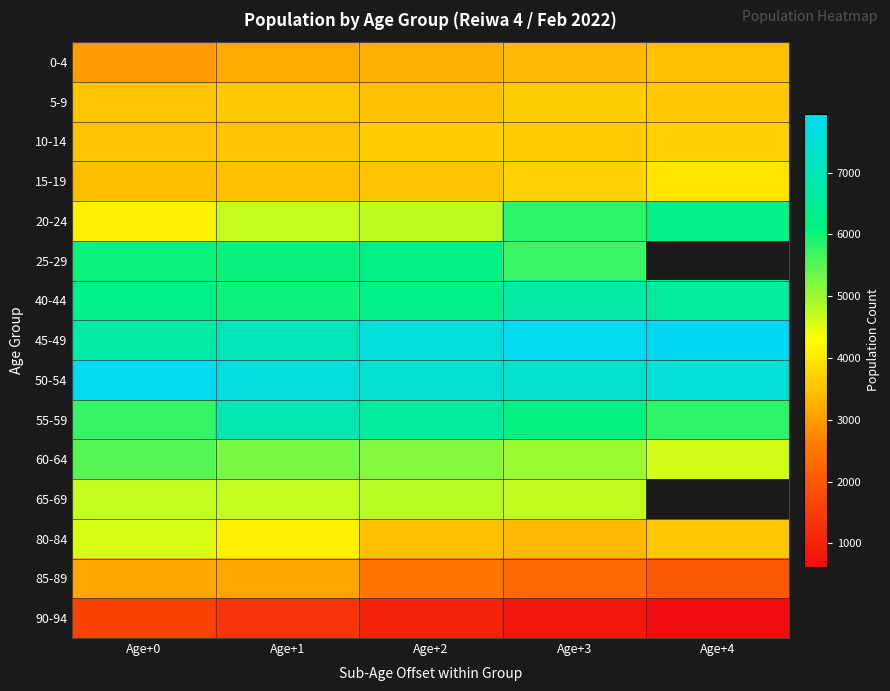

Rank the categories by 15-19 value from highest to lowest.

Age+4, Age+3, Age+2, Age+1, Age+0